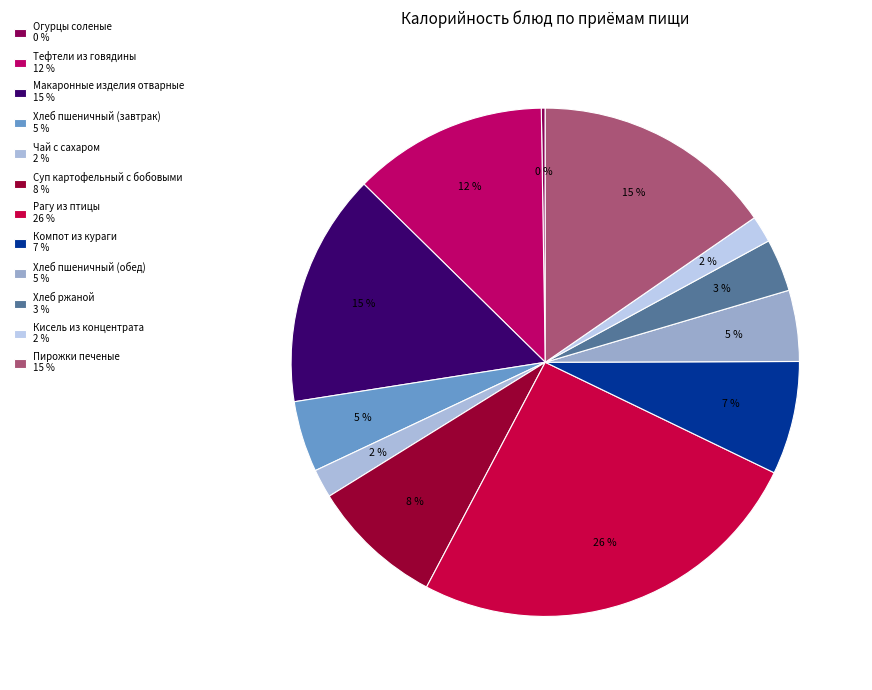

To the nearest percent, what percentage of the pie is Кисель из концентрата?

2%